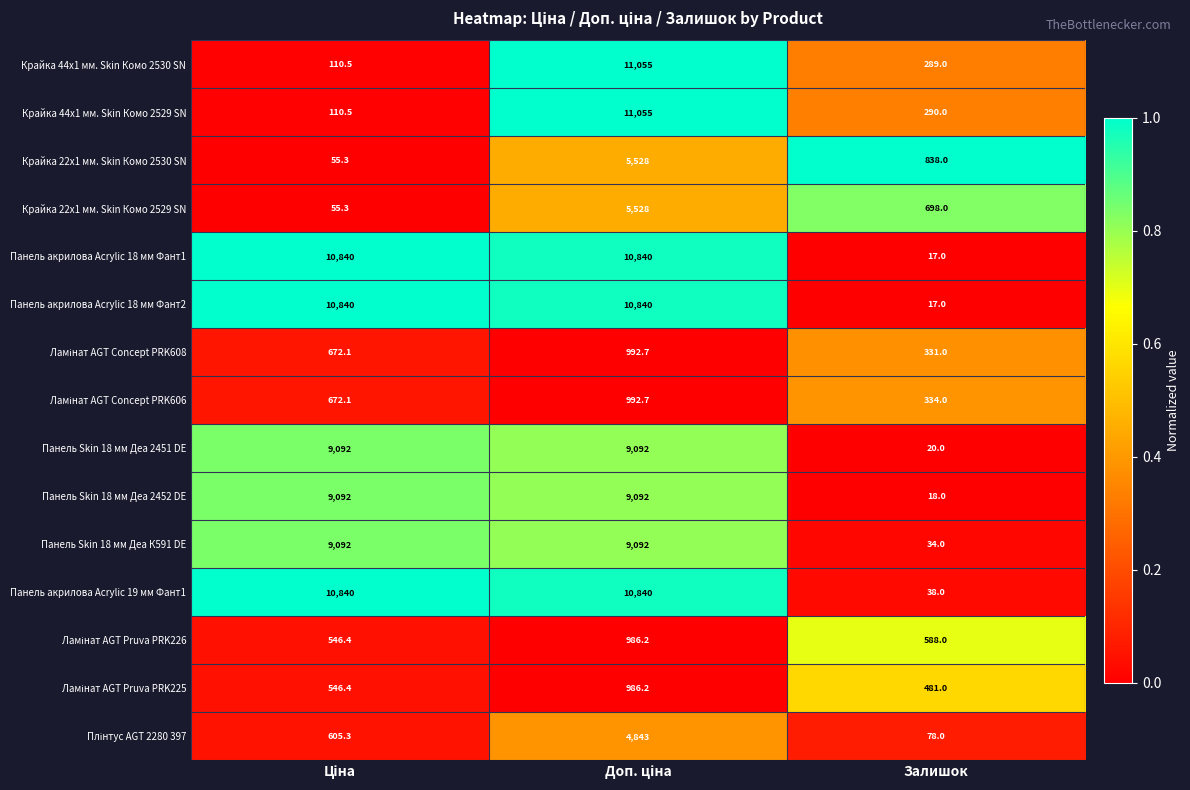

What is the average value of the Панель Skin 18 мм Деа 2452 DE series?

6067.3